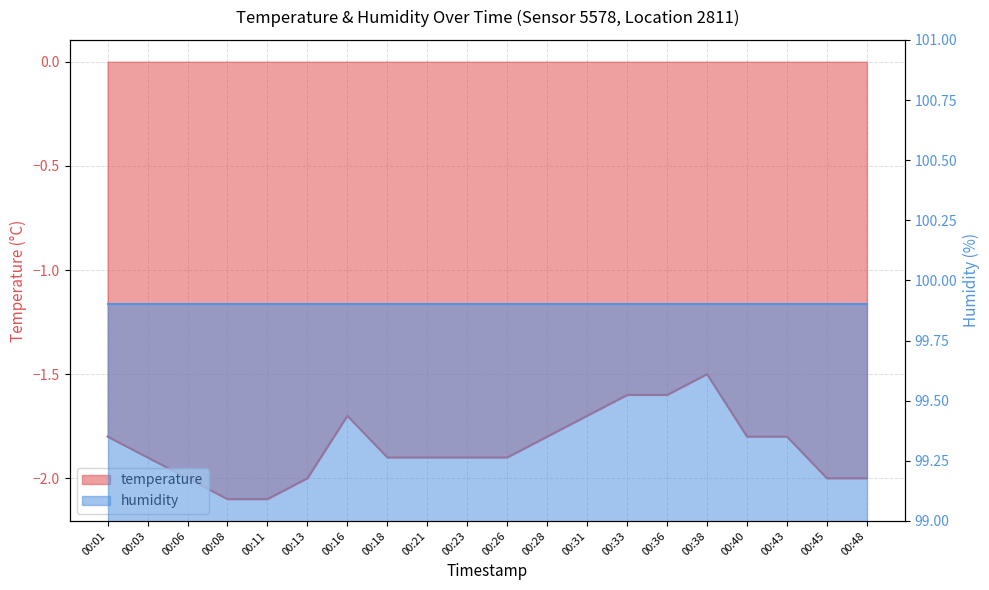

What is the difference between the maximum and minimum values?

0.6